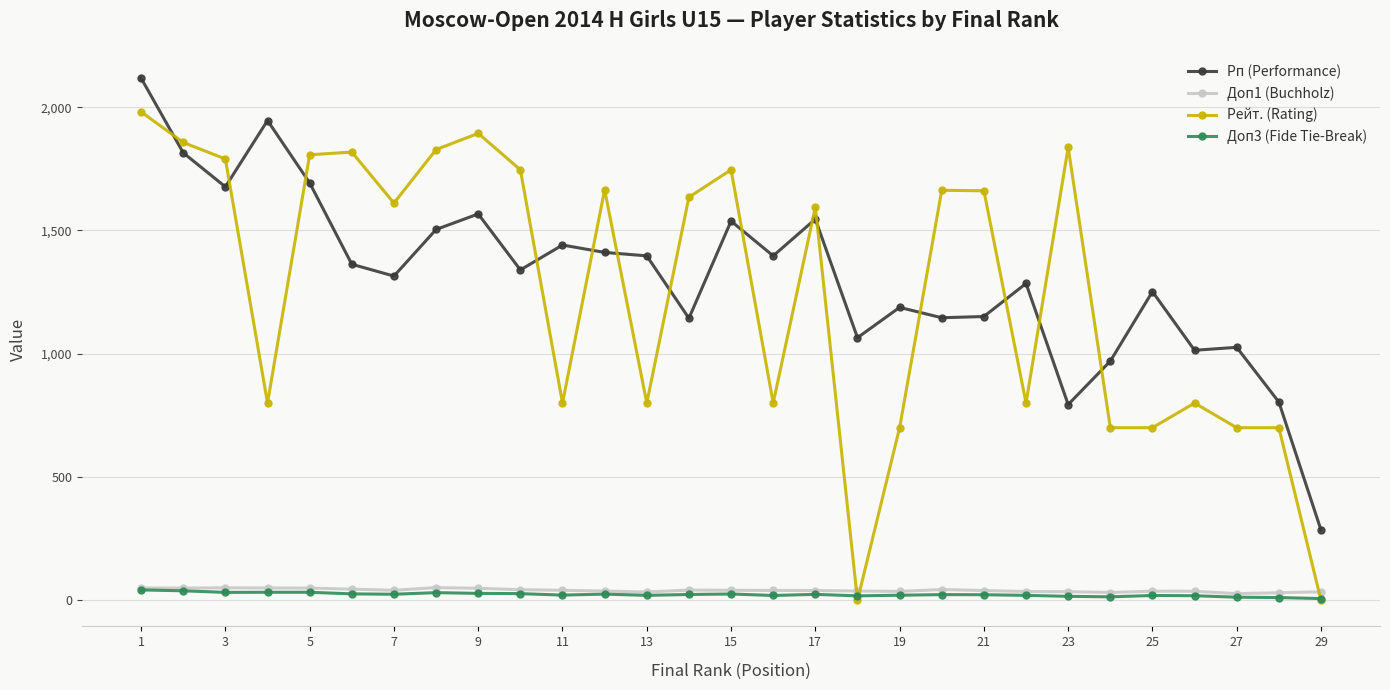

How many data points does each series have?

29